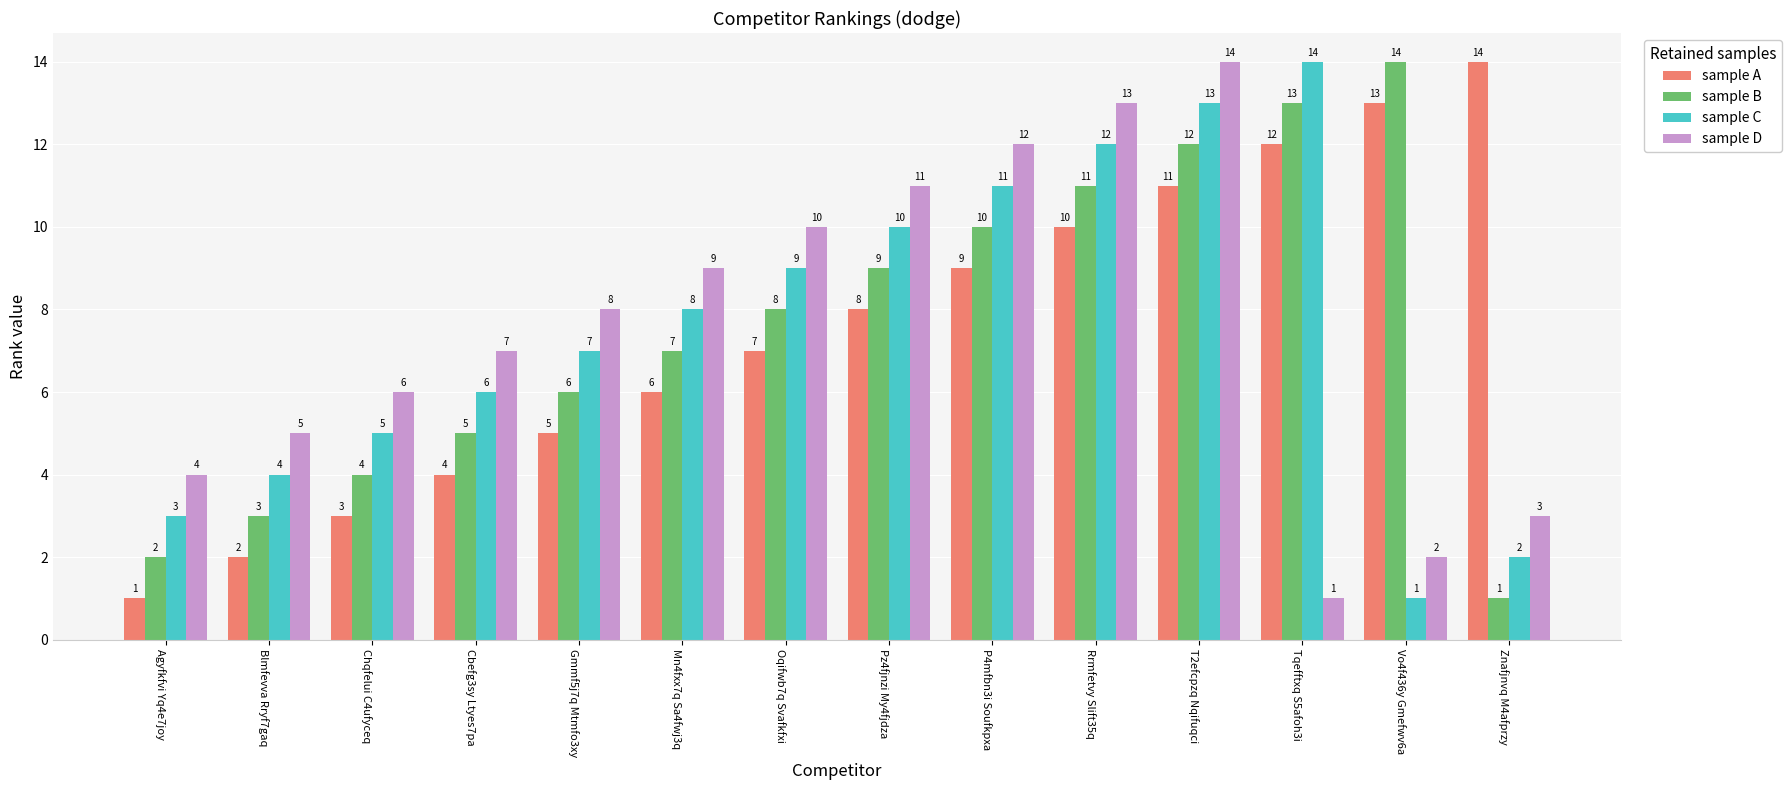

What is the total value across all series at Vo4f436y Gmefwv6a?

30